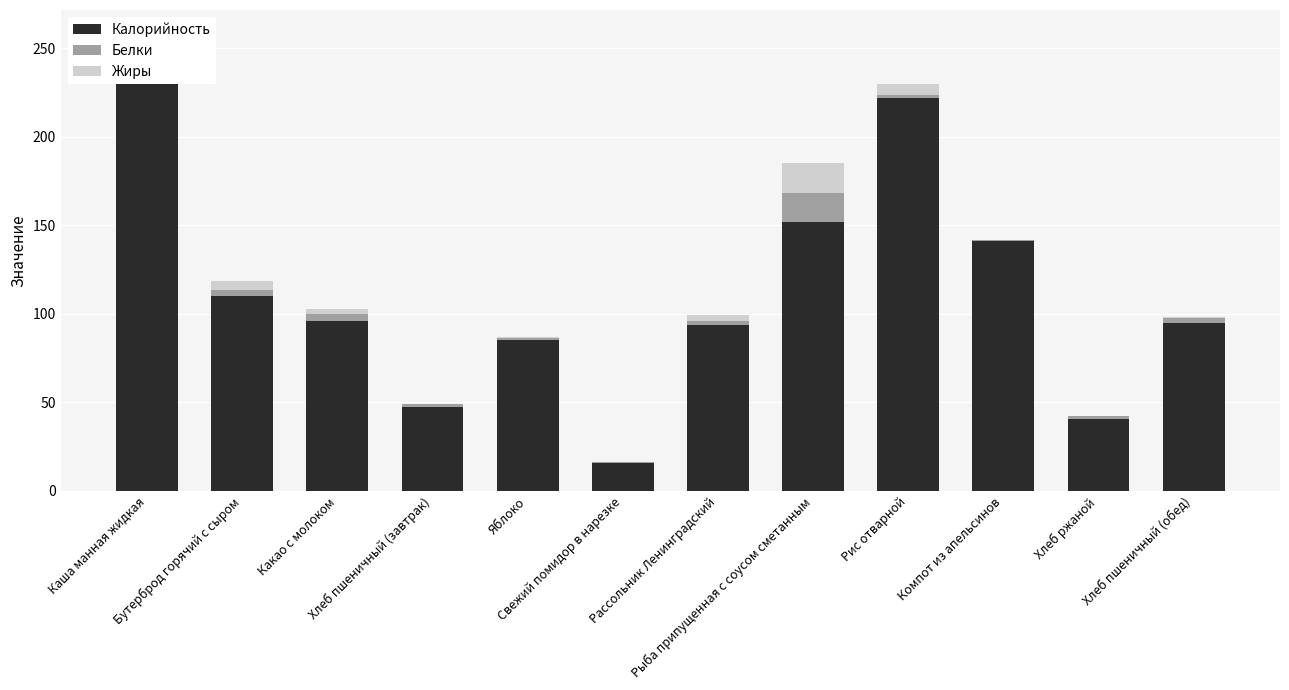

True or false: Калорийность has a value of 110.2 at Бутерброд горячий с сыром.

True